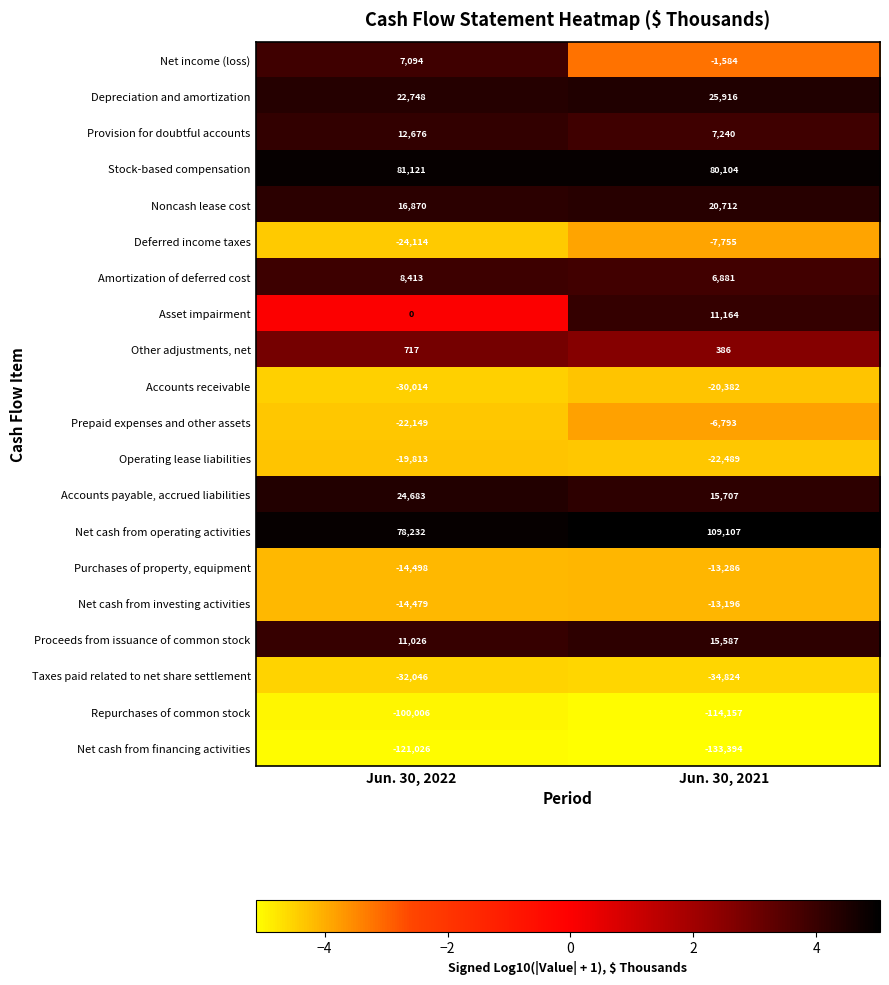

At which category does the chart reach its peak across all series?

Jun. 30, 2021